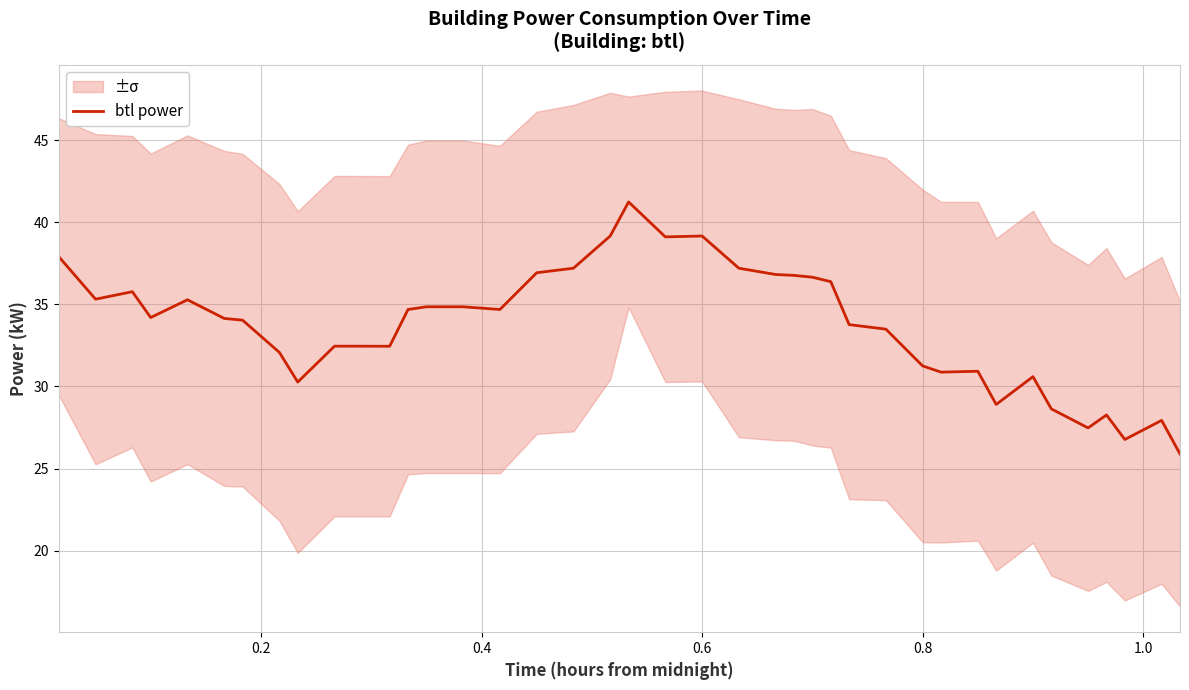

What is the lowest value of the btl power series?

25.9